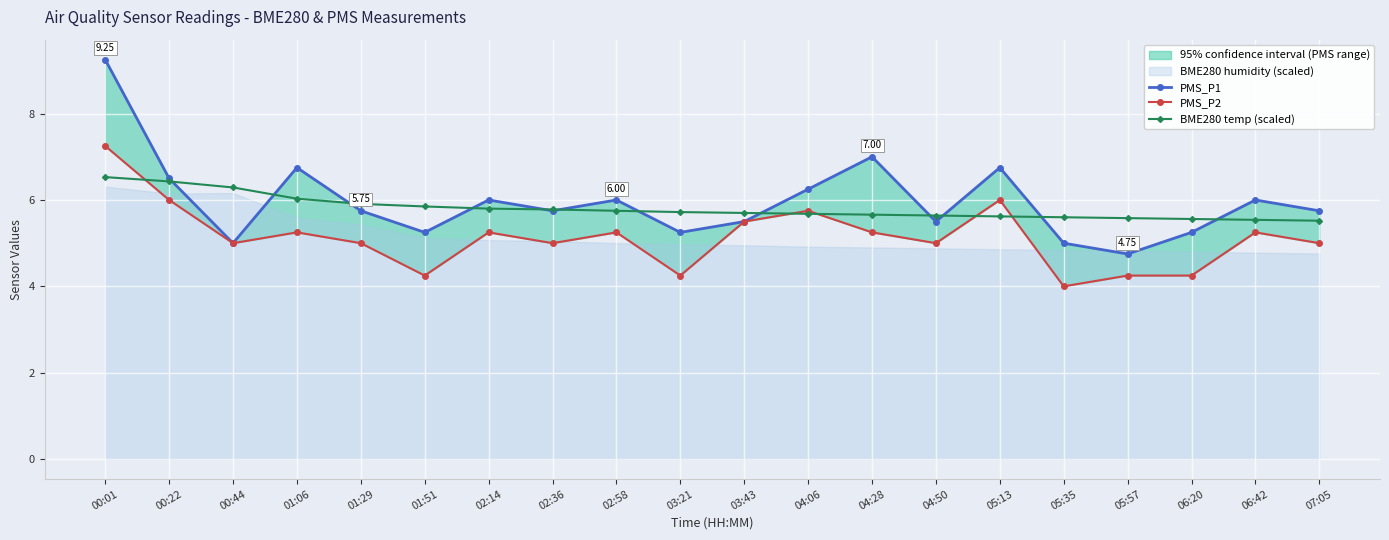

Reading right to left, what are all the values shown in this chart?

PMS_P1: 07:05=5.8	06:42=6.0	06:20=5.2	05:57=4.8	05:35=5.0	05:13=6.8	04:50=5.5	04:28=7.0	04:06=6.2	03:43=5.5	03:21=5.2	02:58=6.0	02:36=5.8	02:14=6.0	01:51=5.2	01:29=5.8	01:06=6.8	00:44=5.0	00:22=6.5	00:01=9.2
PMS_P2: 07:05=5.0	06:42=5.2	06:20=4.2	05:57=4.2	05:35=4.0	05:13=6.0	04:50=5.0	04:28=5.2	04:06=5.8	03:43=5.5	03:21=4.2	02:58=5.2	02:36=5.0	02:14=5.2	01:51=4.2	01:29=5.0	01:06=5.2	00:44=5.0	00:22=6.0	00:01=7.2
BME280 temp (scaled): 07:05=5.5	06:42=5.5	06:20=5.6	05:57=5.6	05:35=5.6	05:13=5.6	04:50=5.6	04:28=5.7	04:06=5.7	03:43=5.7	03:21=5.7	02:58=5.8	02:36=5.8	02:14=5.8	01:51=5.8	01:29=5.9	01:06=6.0	00:44=6.3	00:22=6.4	00:01=6.5